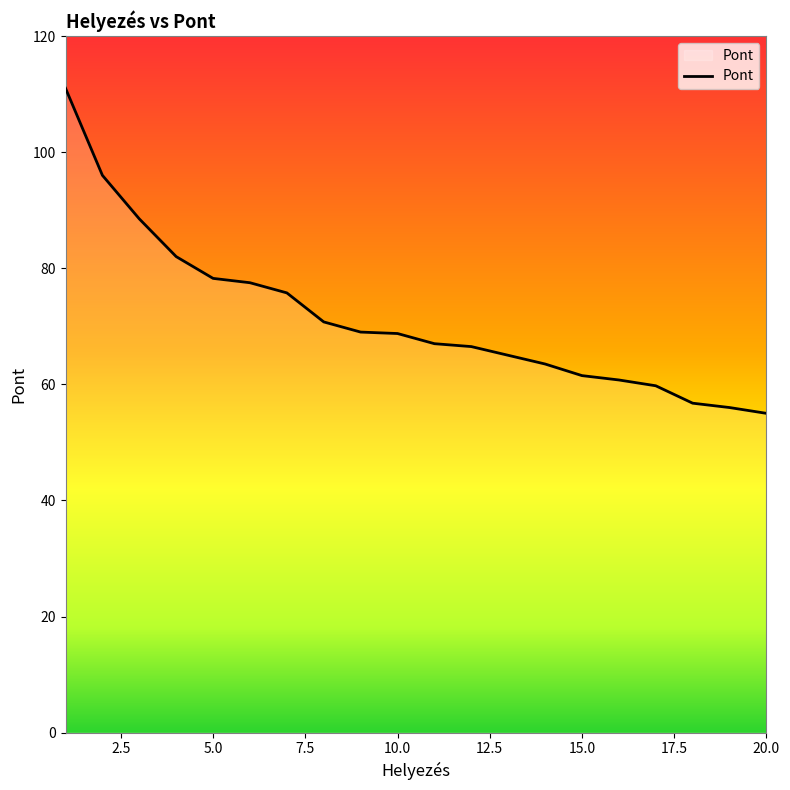

How many lines are shown in the chart?

1